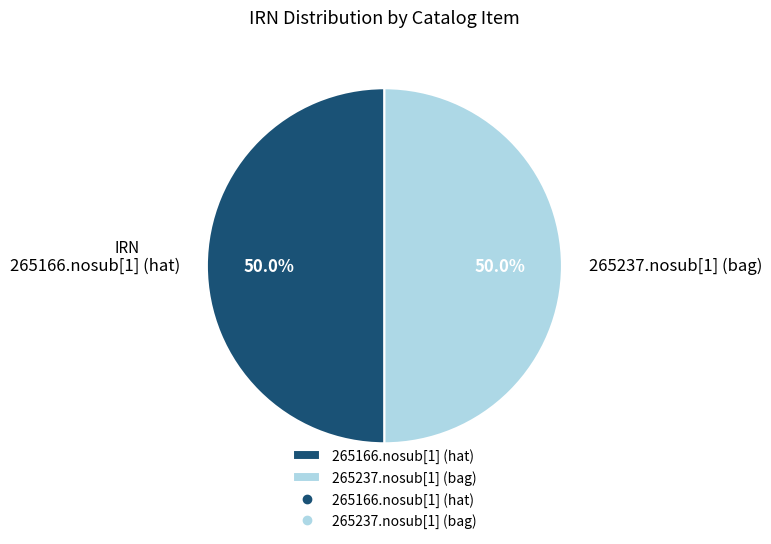

True or false: 265166.nosub[1] (hat) accounts for 50% of the total.

True